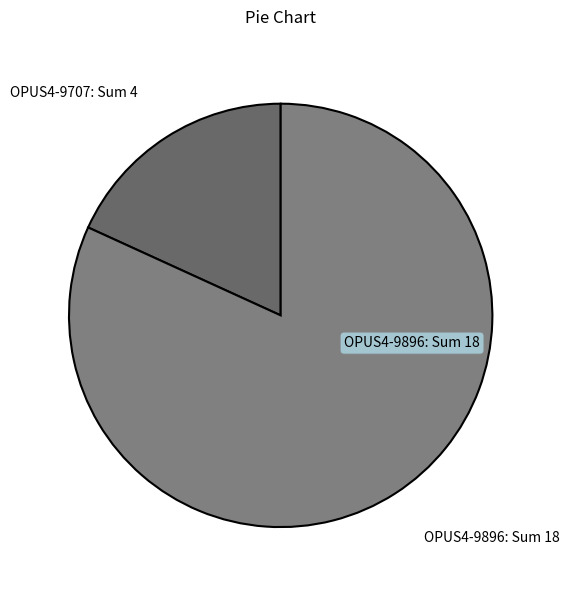

Combined, do OPUS4-9896: Sum 18 and OPUS4-9707: Sum 4 account for over 50%?

Yes